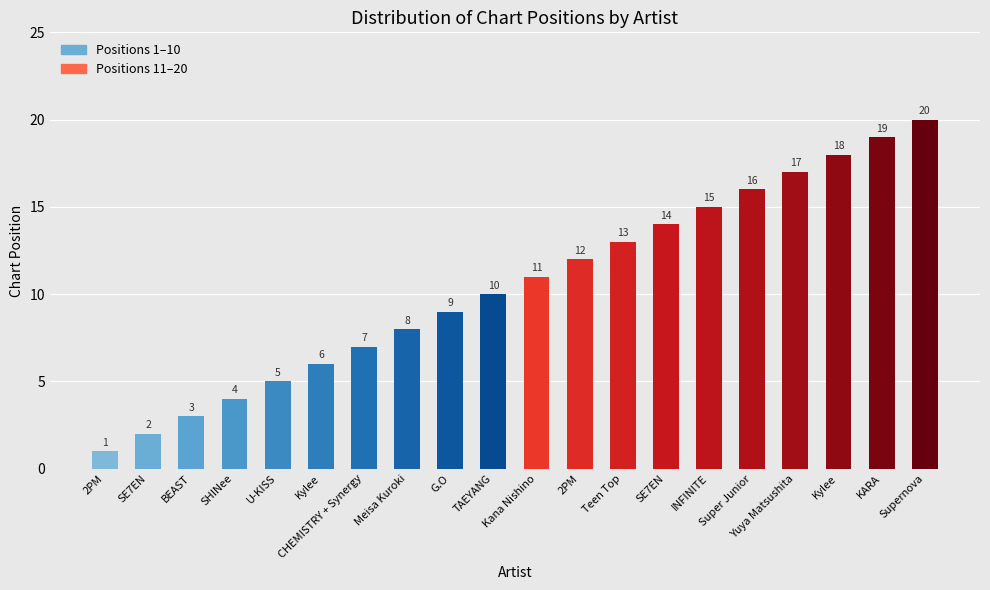

The chart shows a value of 2 at 2PM. True or false?

False